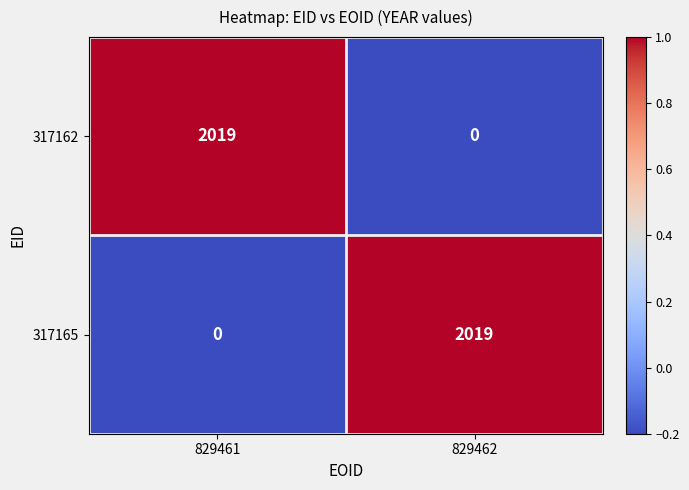

List the labels in order of 317165 value, largest first.

829462, 829461